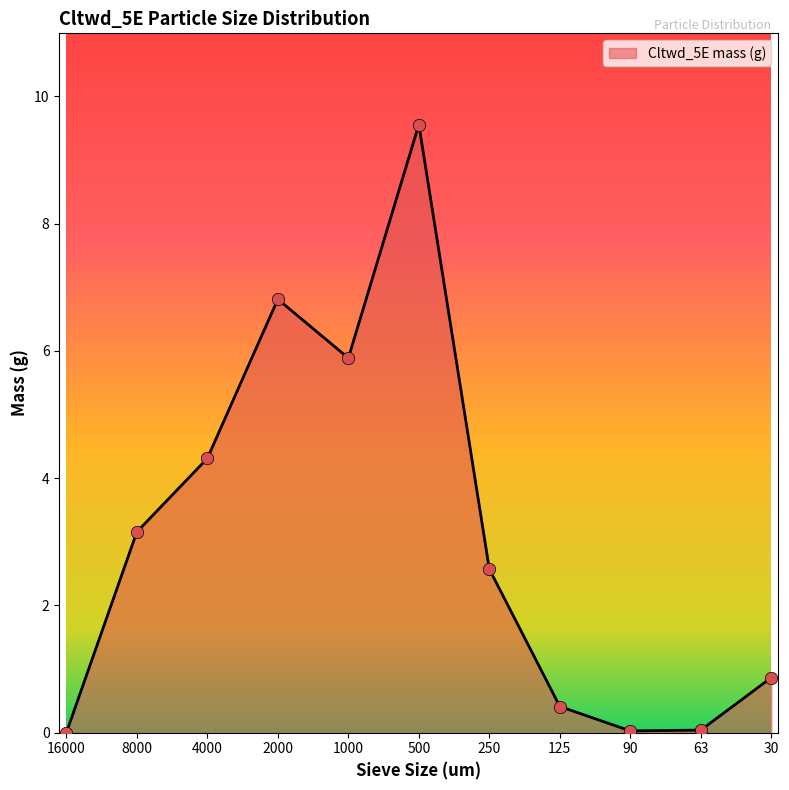

What is the ratio of the value at 4000 to the value at 2000?

0.6